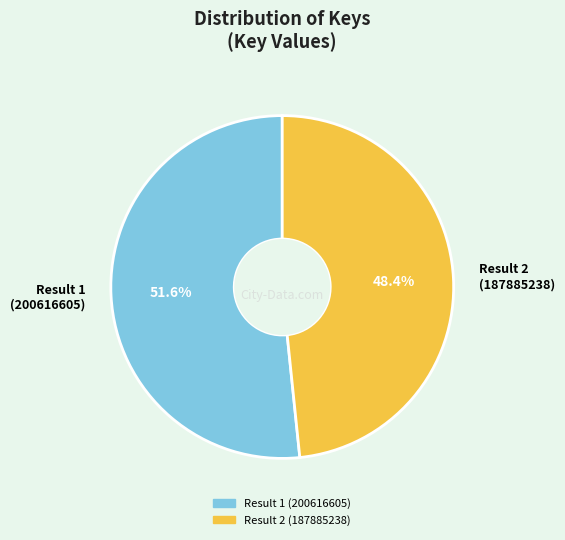

How many slices are in this pie chart?

2